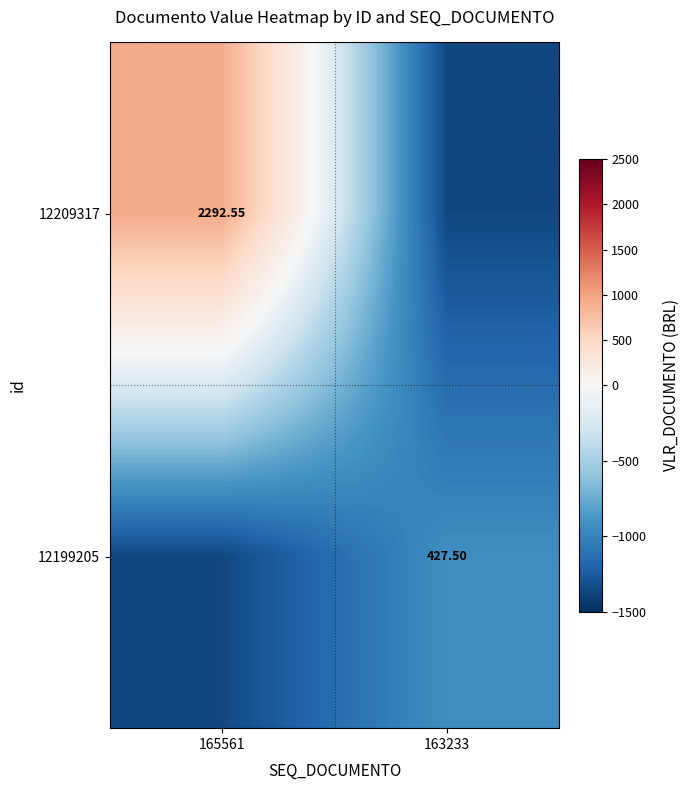

How many distinct data groups are displayed?

2